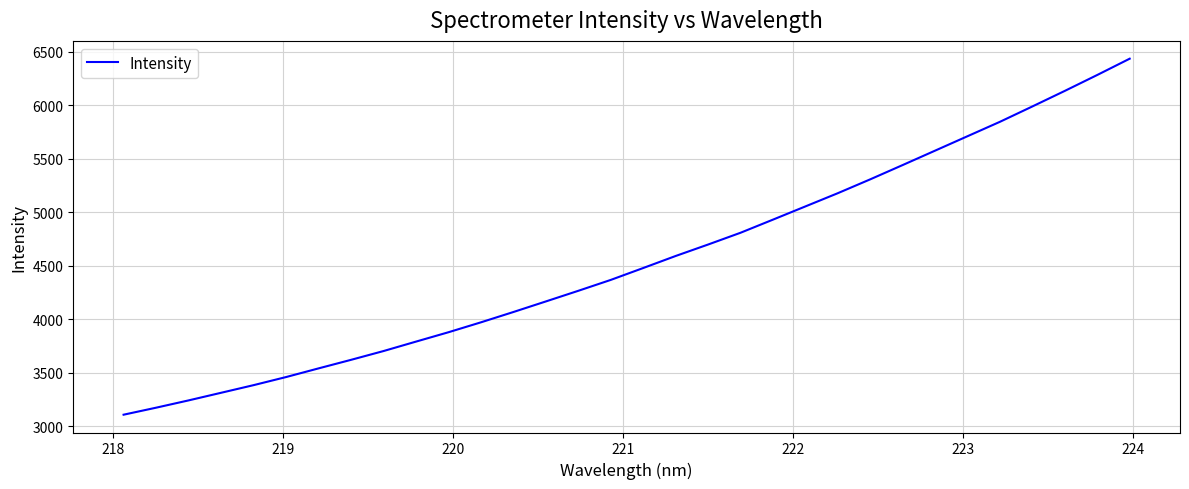

What is the difference between the maximum and minimum values?

3328.3